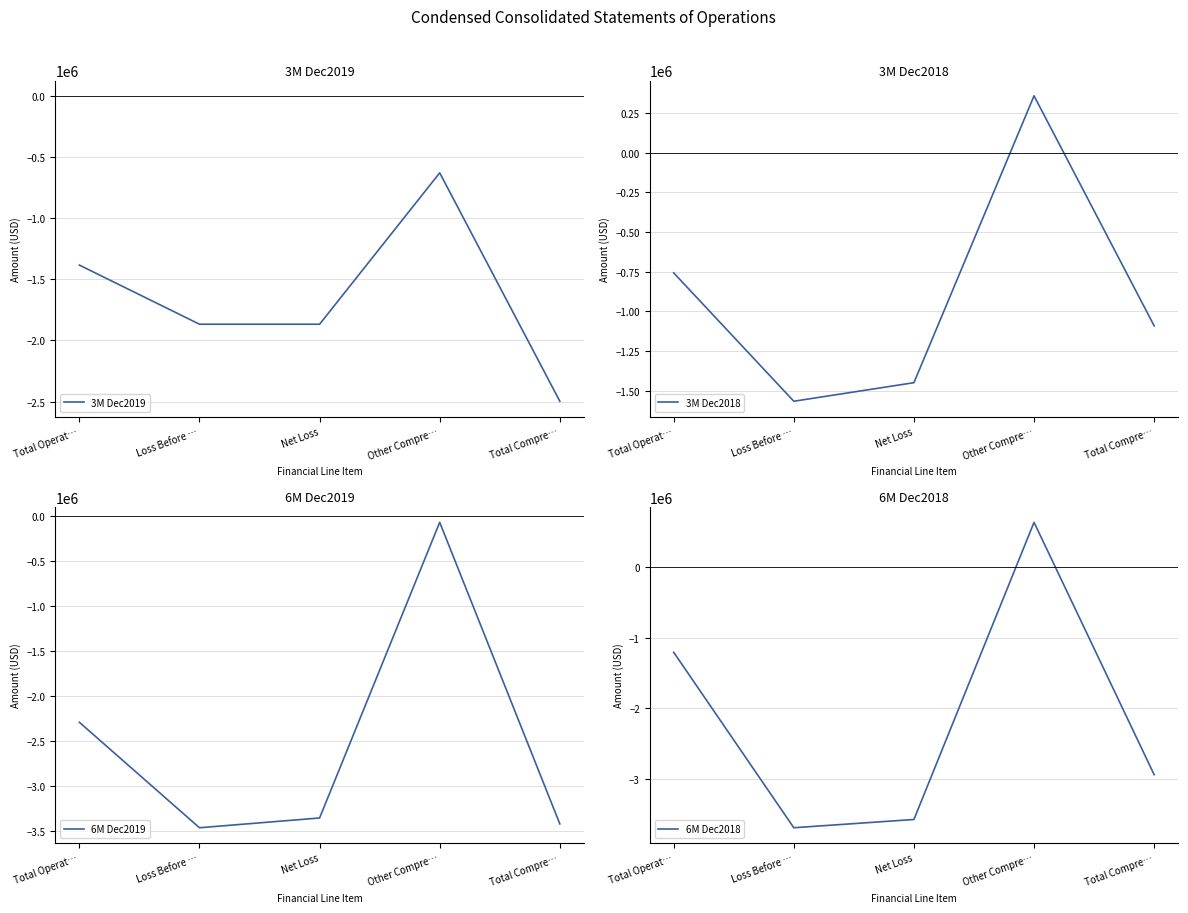

Is this an area chart (filled region under the line)?

No